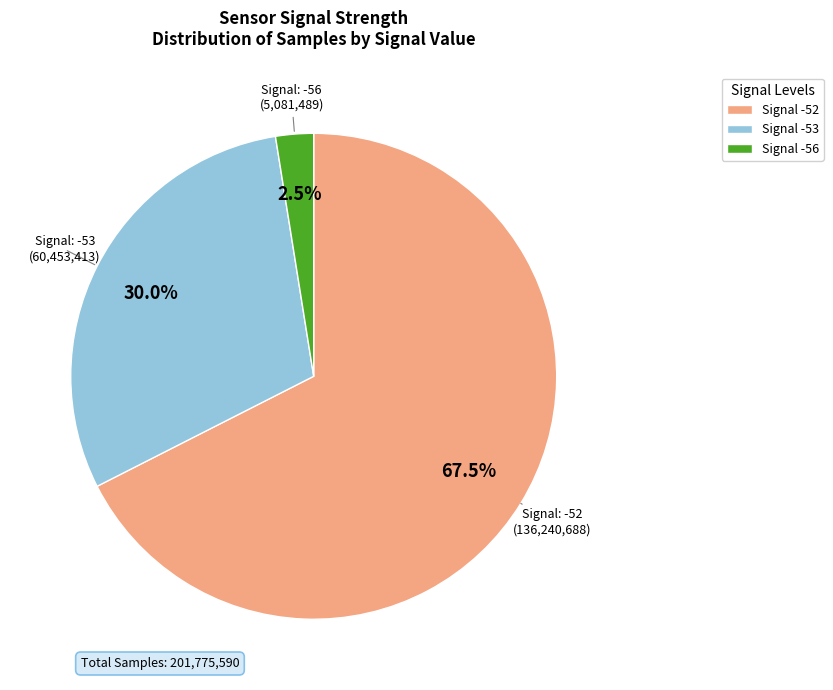

Does any single category account for the majority?

Yes